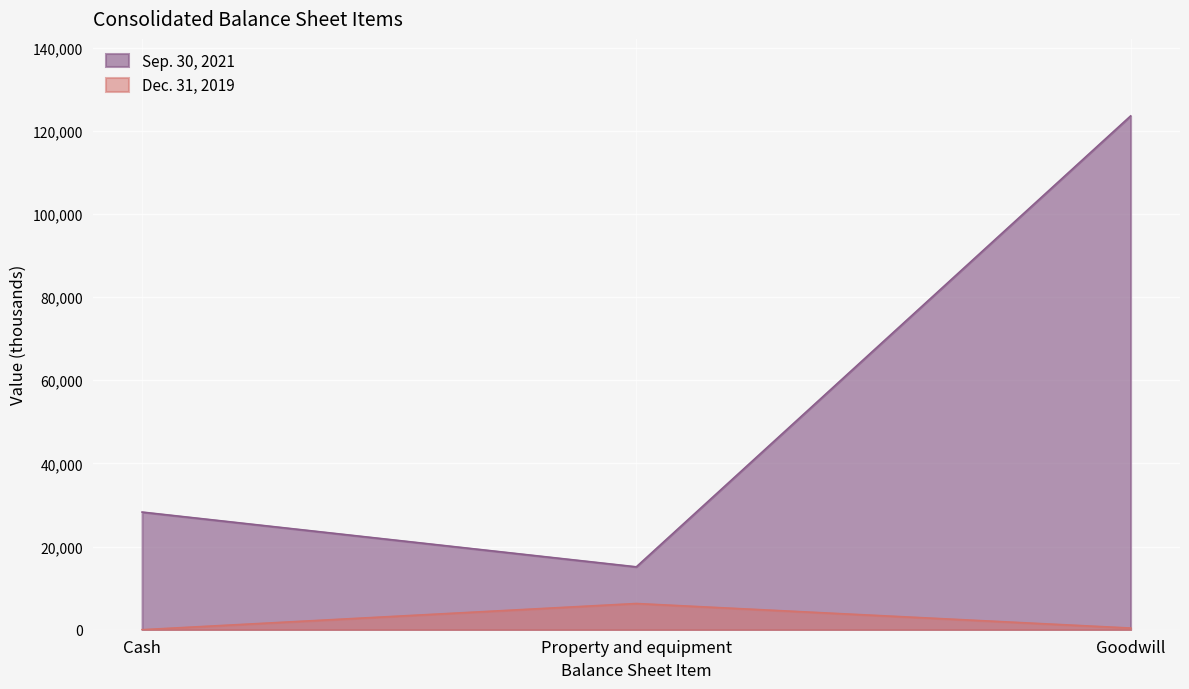

Rank the series by their average value, from lowest to highest.

Dec. 31, 2019, Sep. 30, 2021